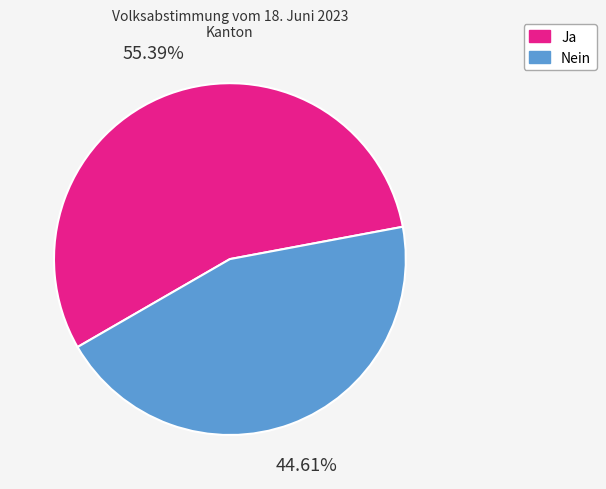

To the nearest percent, what portion does Ja represent?

55%